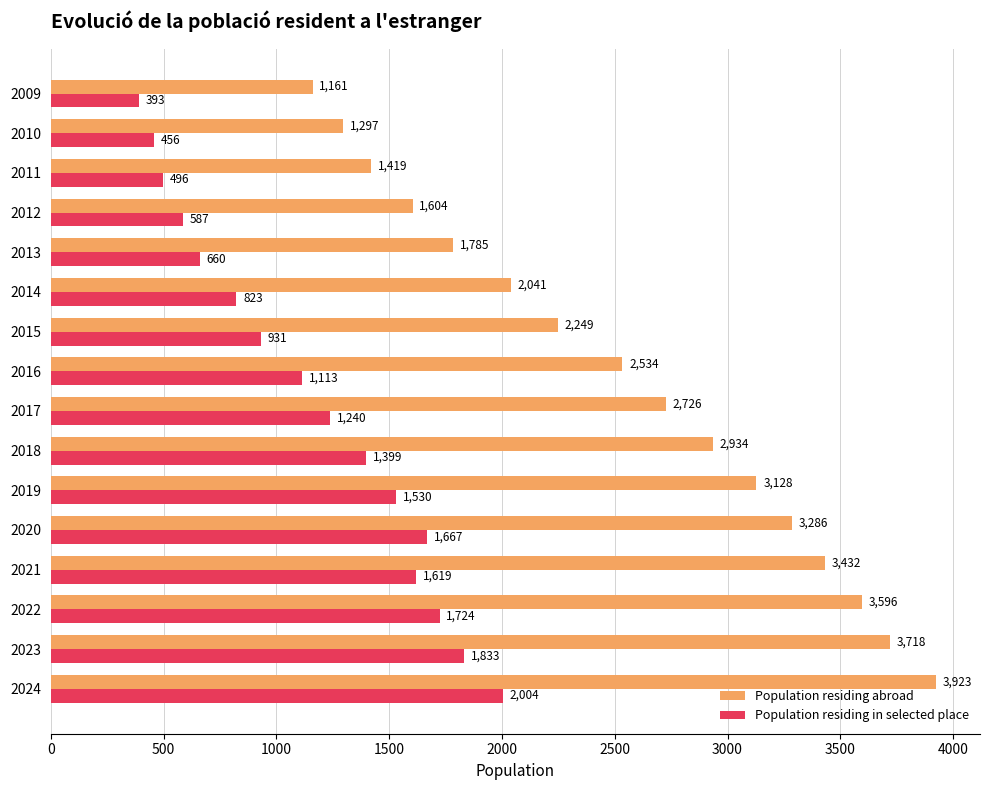

At how many categories does at least one series exceed 1629?

12